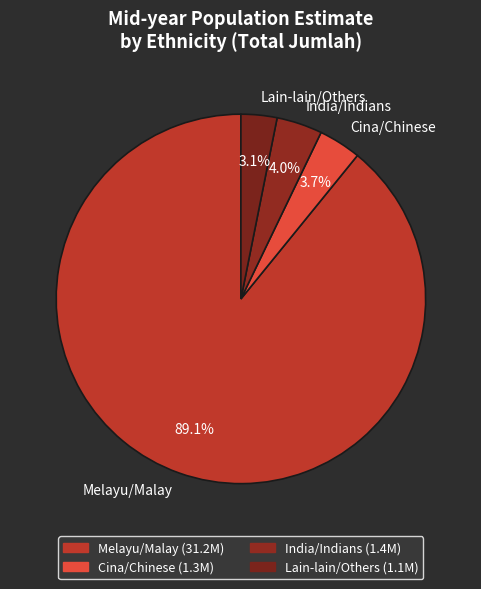

Do Lain-lain/Others and India/Indians together represent more than half of the pie?

No